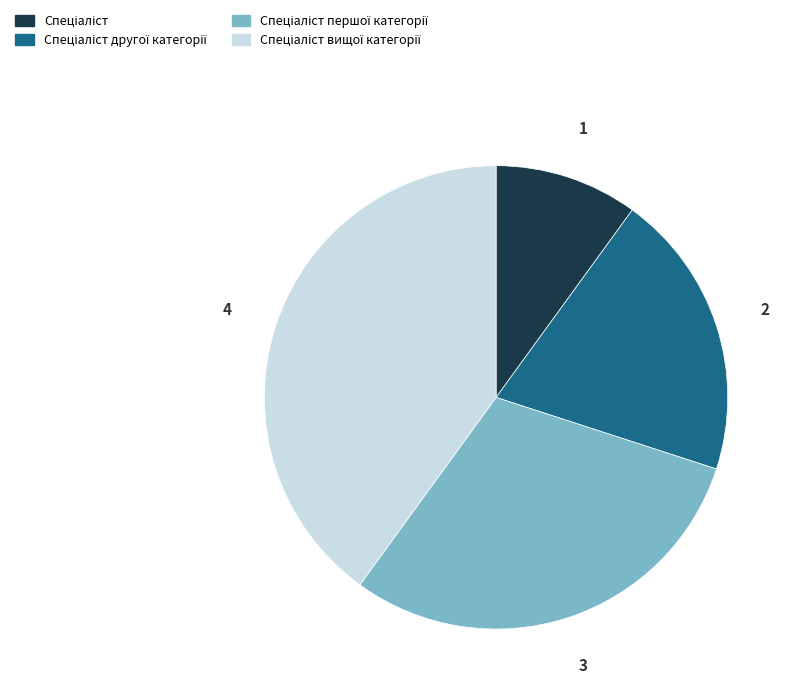

Does any single category account for the majority?

No